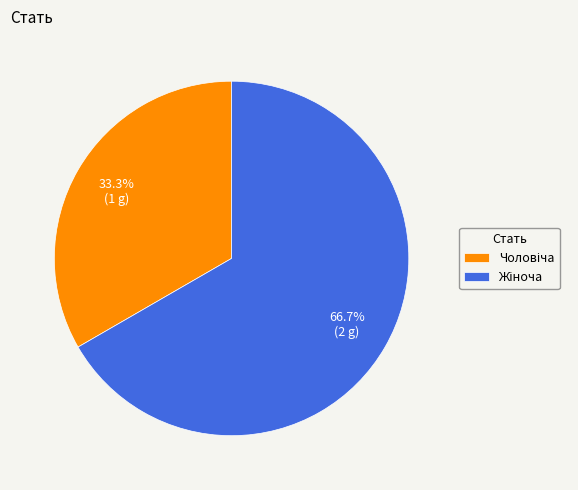

How many slices are in this pie chart?

2